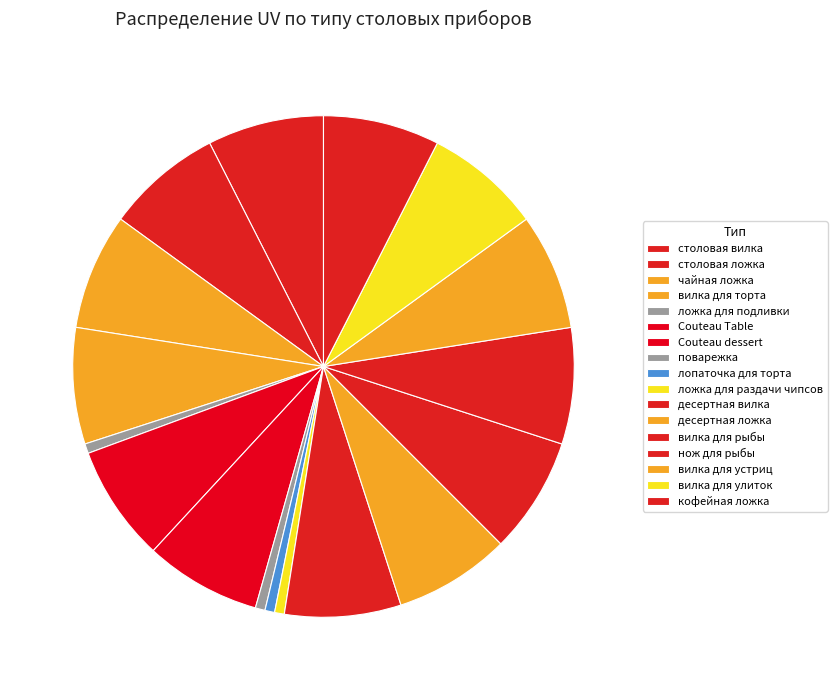

Between вилка для торта and лопаточка для торта, which is larger?

вилка для торта